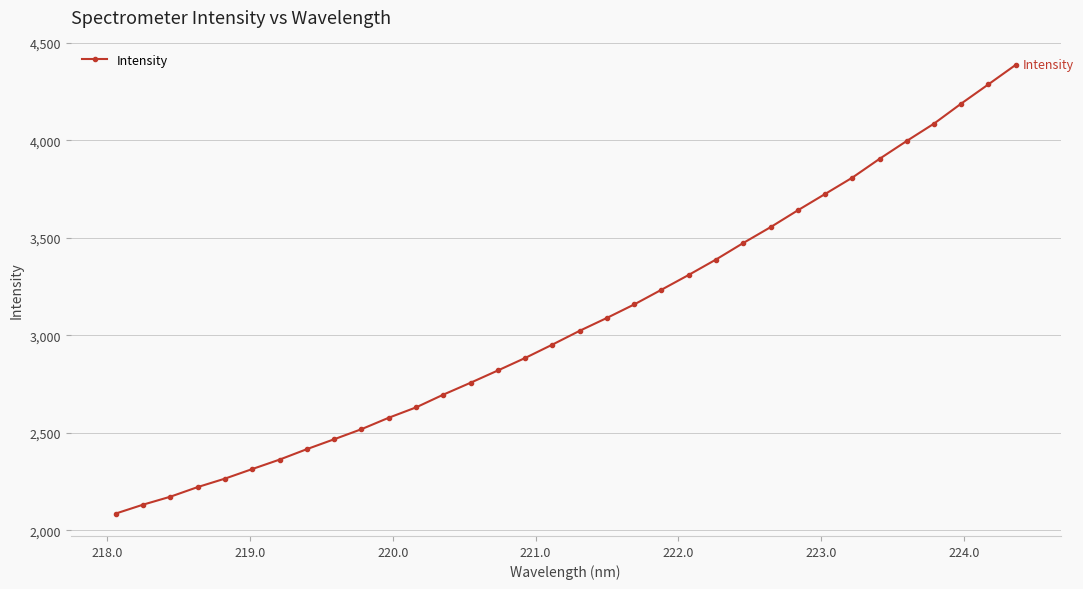

What is the difference between the maximum and minimum values?

2302.4